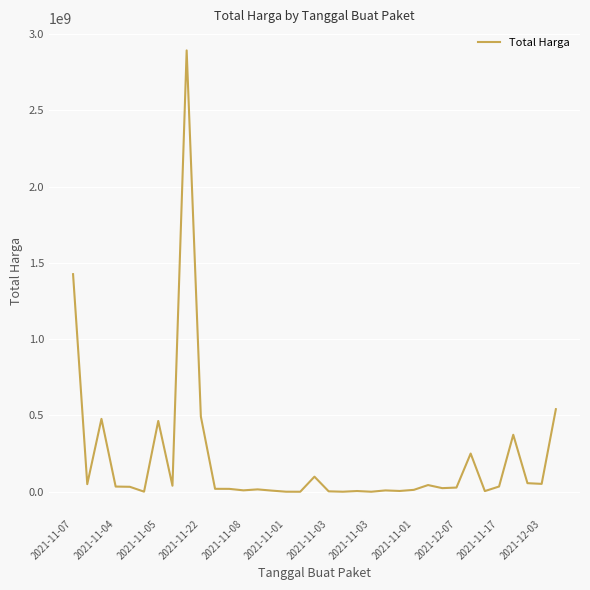

What is the maximum value shown in the chart?

2892122000